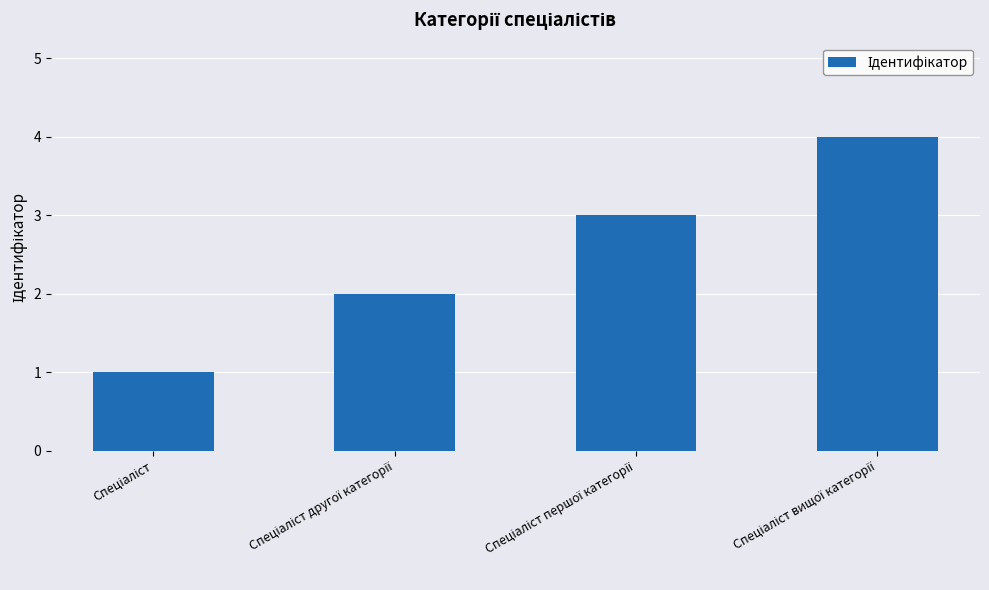

What is the sum of all values?

10